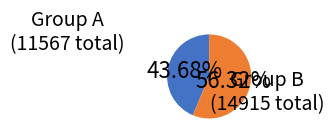

Is there a majority slice in this chart?

Yes